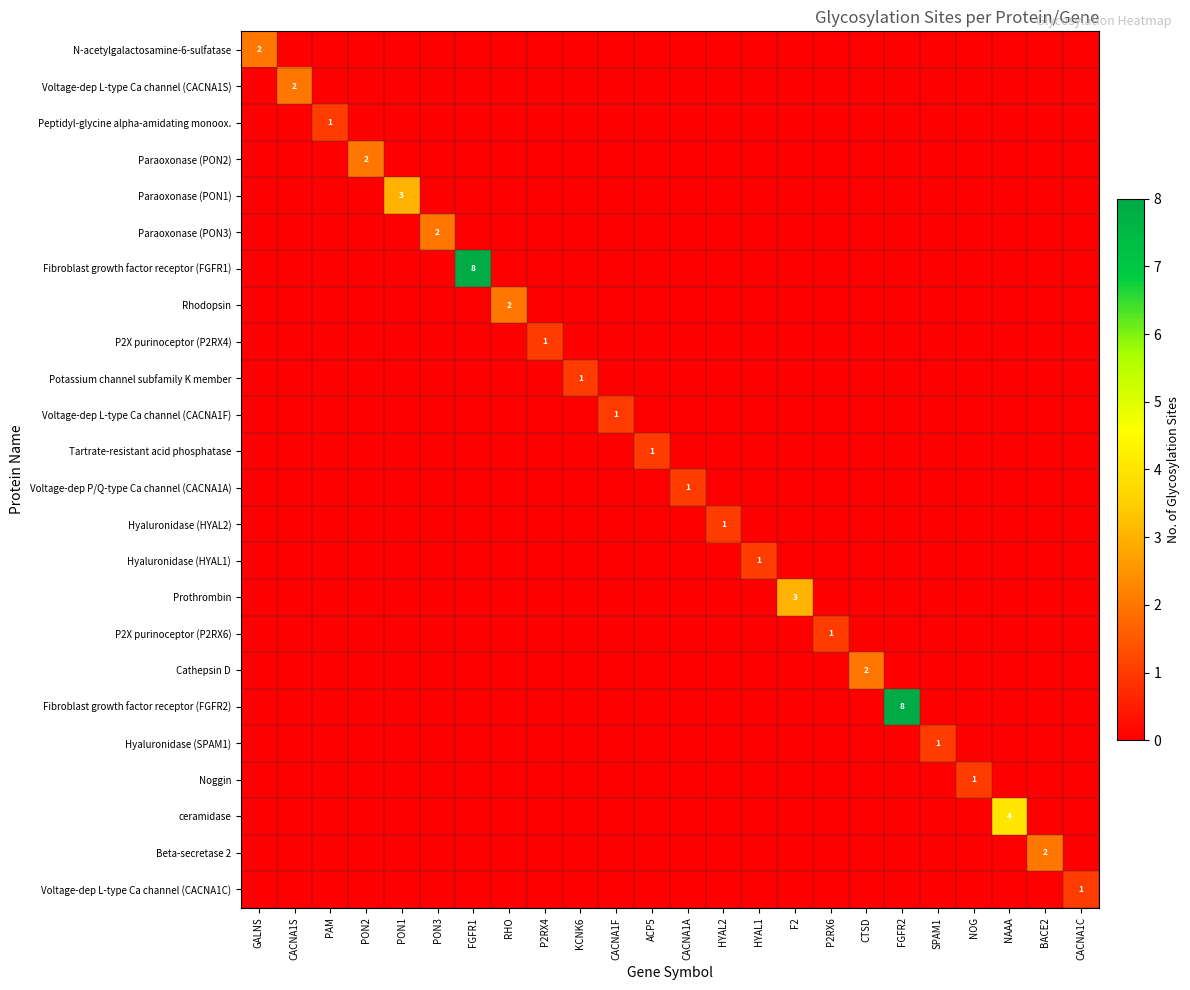

Where is Hyaluronidase (HYAL1) nearest to the value 0?

GALNS